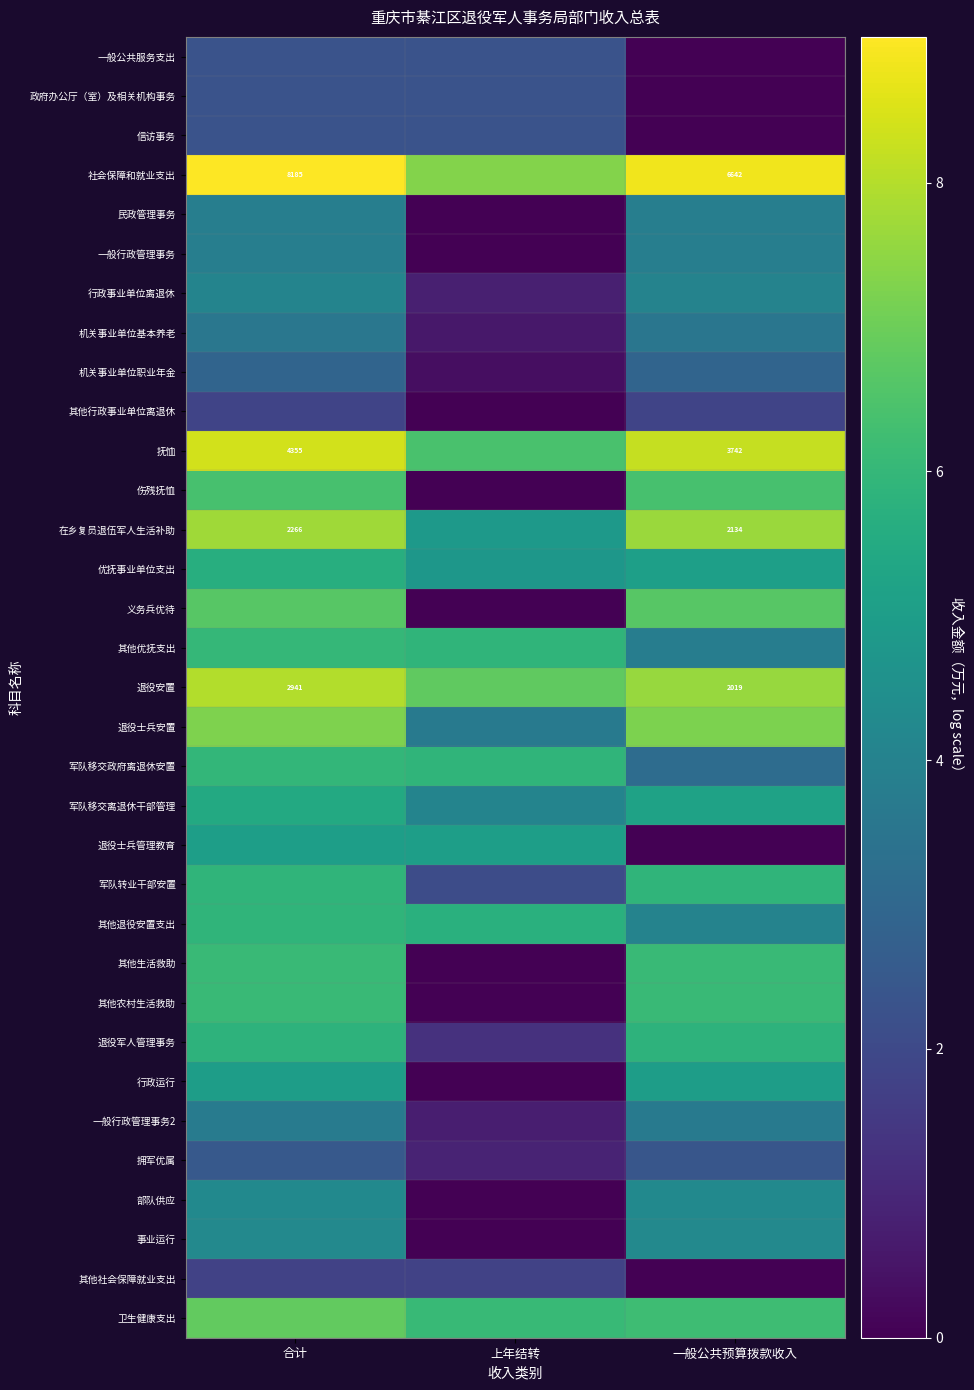

How many values in the 军队转业干部安置 series exceed 5?

2